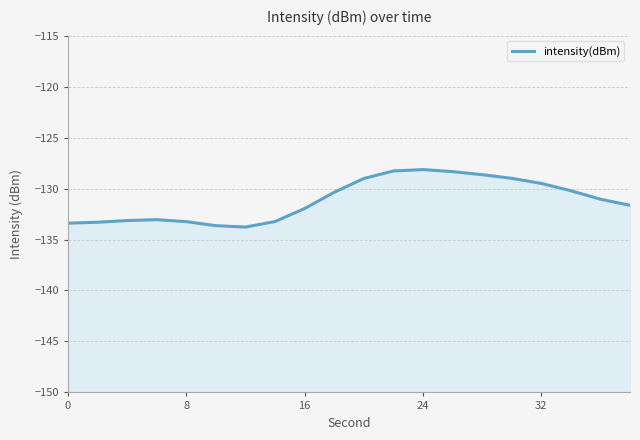

What is the average value?

-131.1